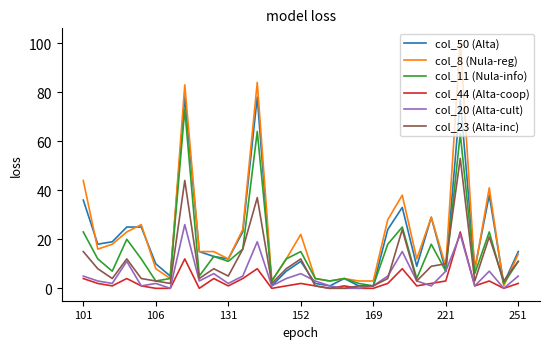

What is the greatest value displayed?

101